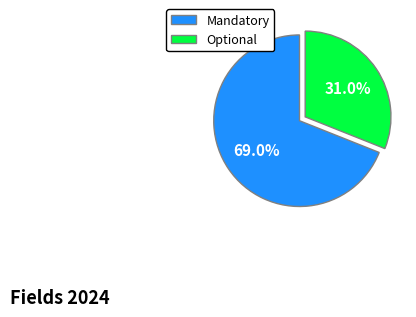

Which slice is the largest?

Mandatory